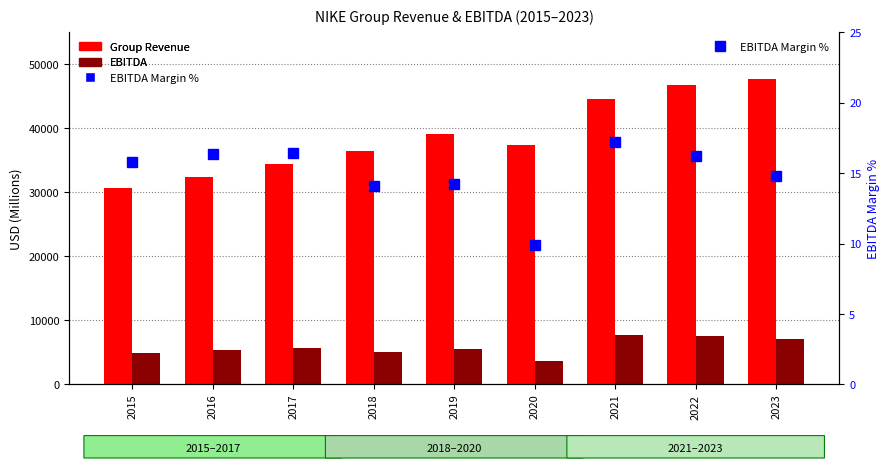

What is the lowest value of the Group Revenue series?

30601.0